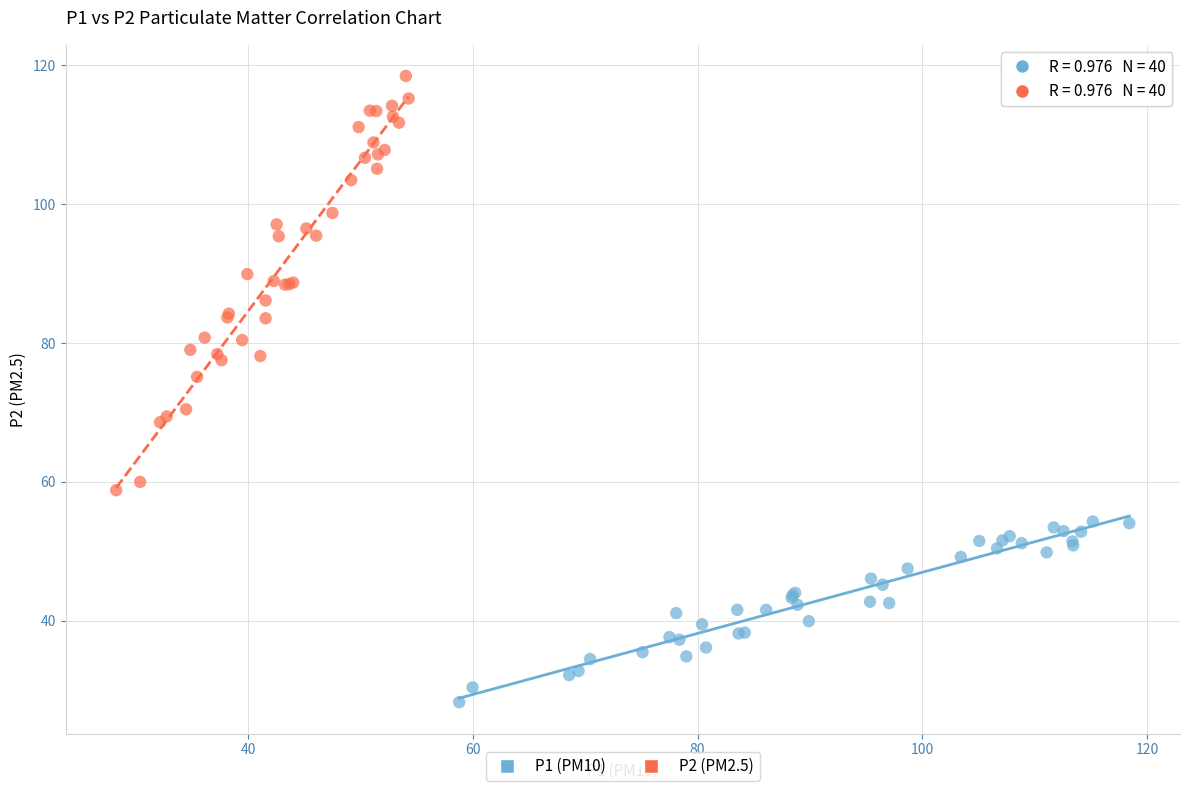

Which series reaches the minimum Y coordinate?

P1 (PM10)